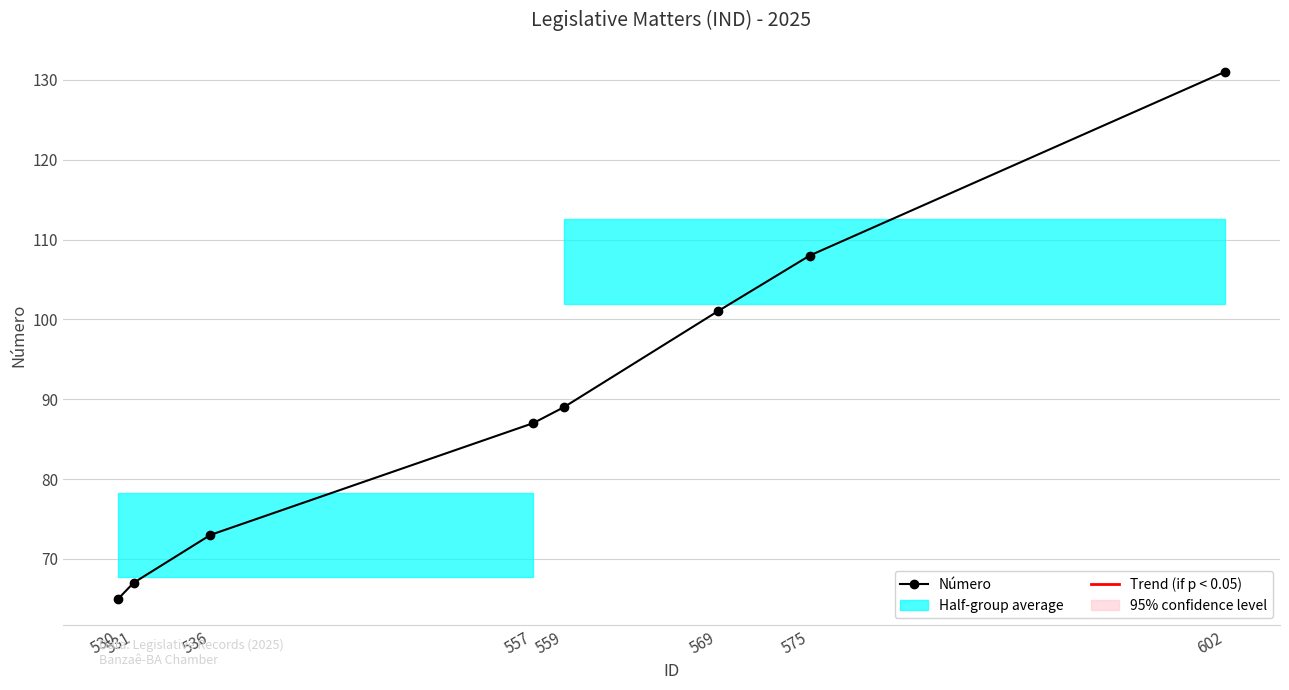

How many categories are shown in the chart?

8